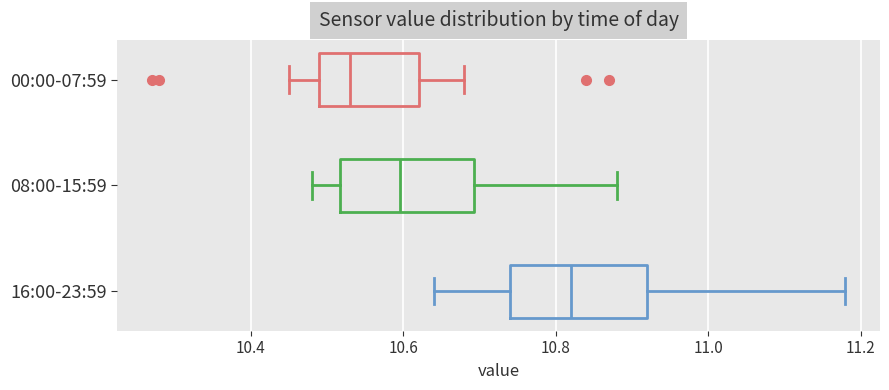

Reading bottom to top, read every box against the x-axis: the position of its median line, the range the box covers, and the ends of its whiskers. The values are not printed on the chart, so give them approximately, as read against the axis.

16:00-23:59: median 10.82, box 10.74 to 10.92, whiskers 10.64 to 11.18
08:00-15:59: median 10.60, box 10.52 to 10.70, whiskers 10.48 to 10.88
00:00-07:59: median 10.54, box 10.50 to 10.62, whiskers 10.46 to 10.68